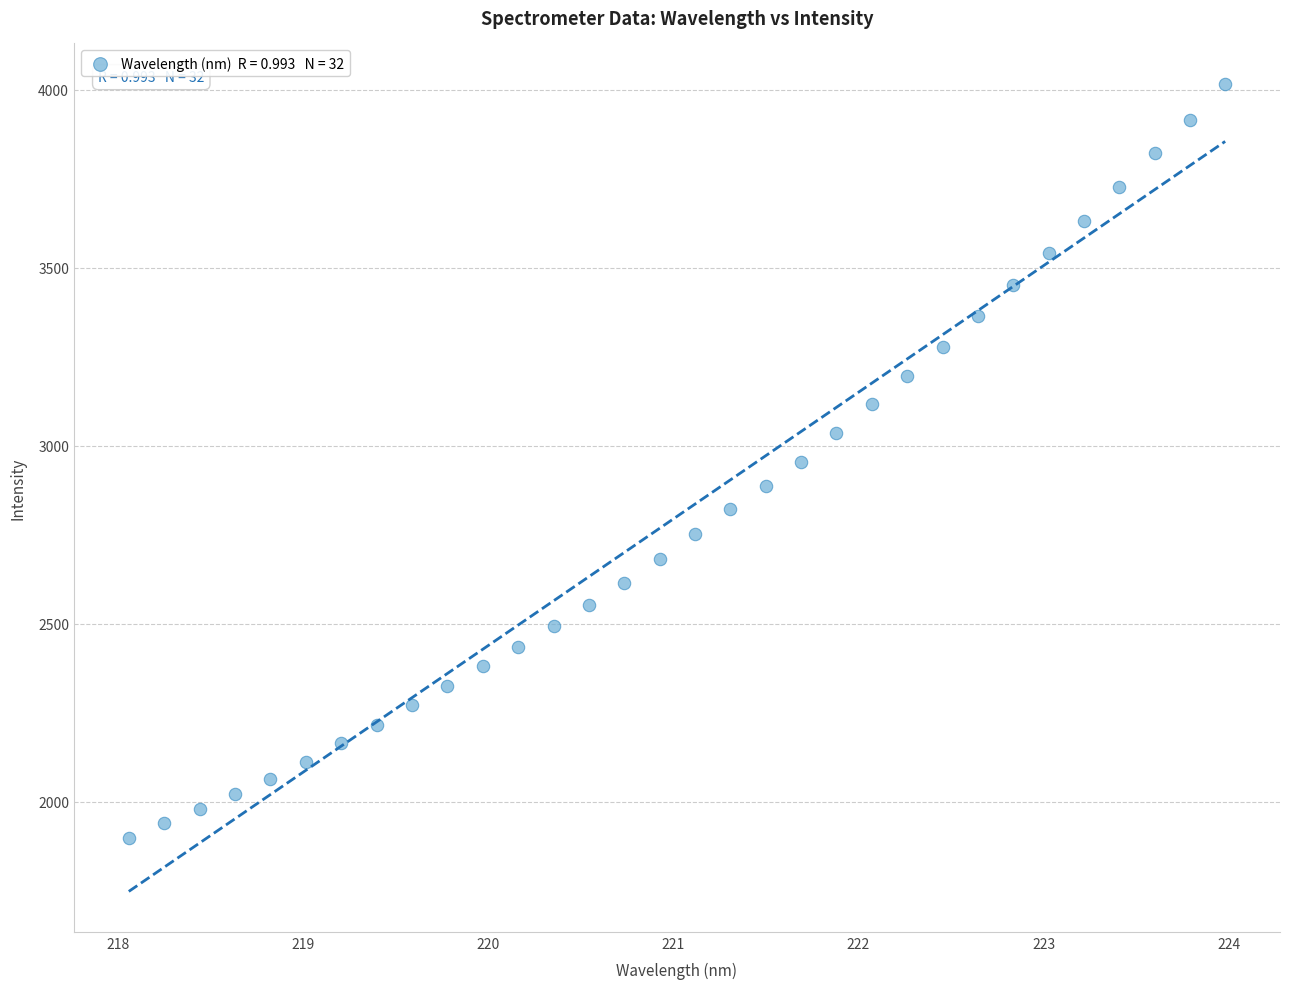

What is the range of Y values (max minus min)?

2119.6